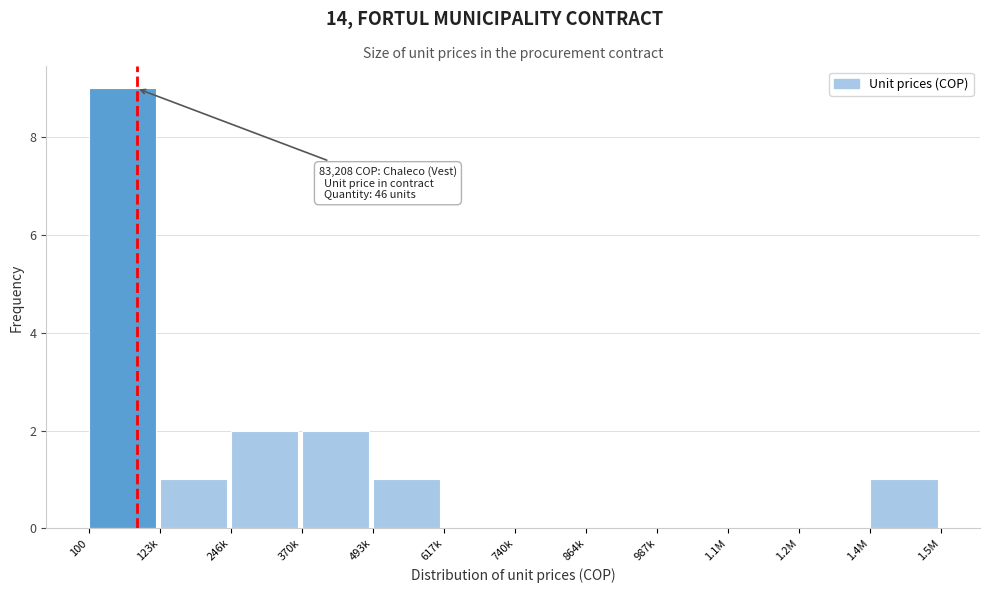

Reading left to right, list all the values displayed in this chart.

100=9	123k=1	246k=2	370k=2	493k=1	617k=0	740k=0	864k=0	987k=0	1.1M=0	1.2M=0	1.4M=1